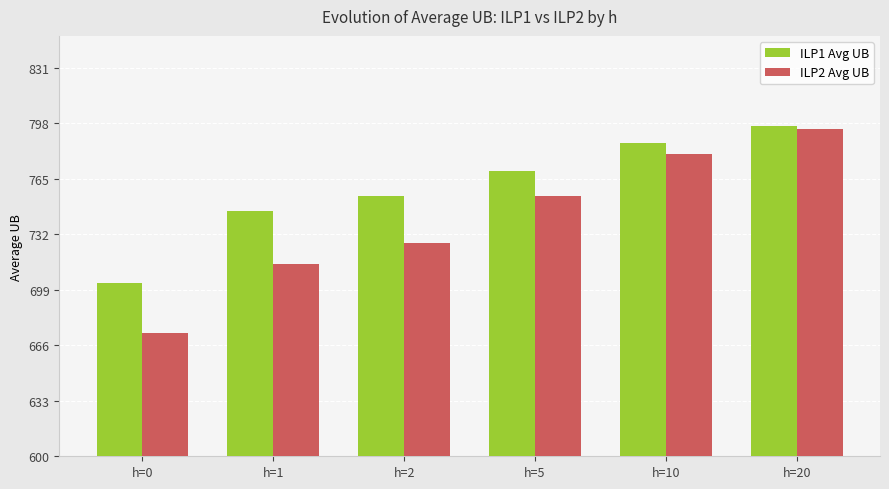

At which category is the sum across all series the highest?

h=20